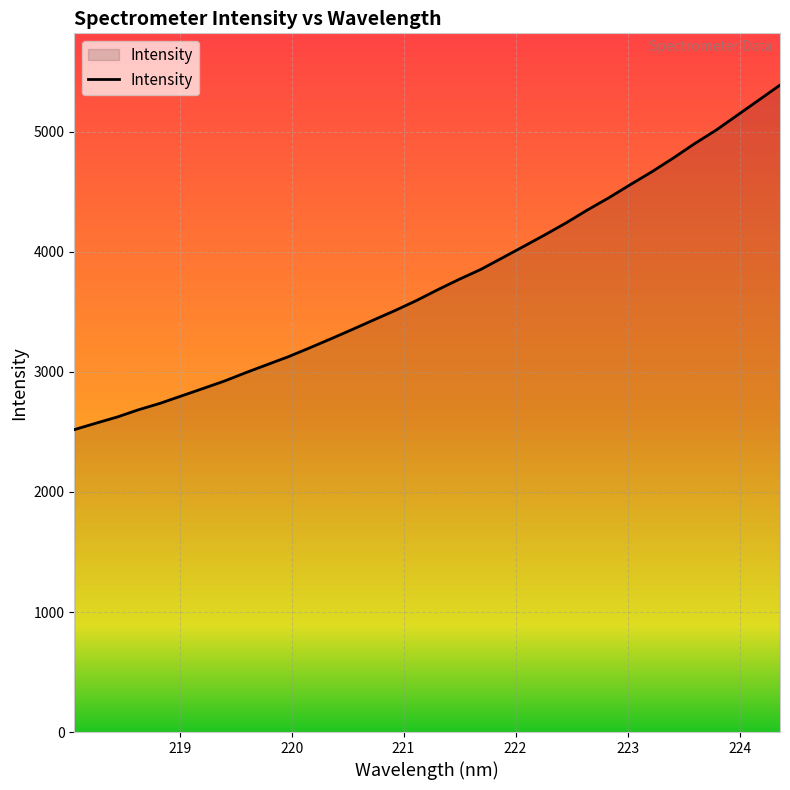

What is the sum of all values?

127501.3